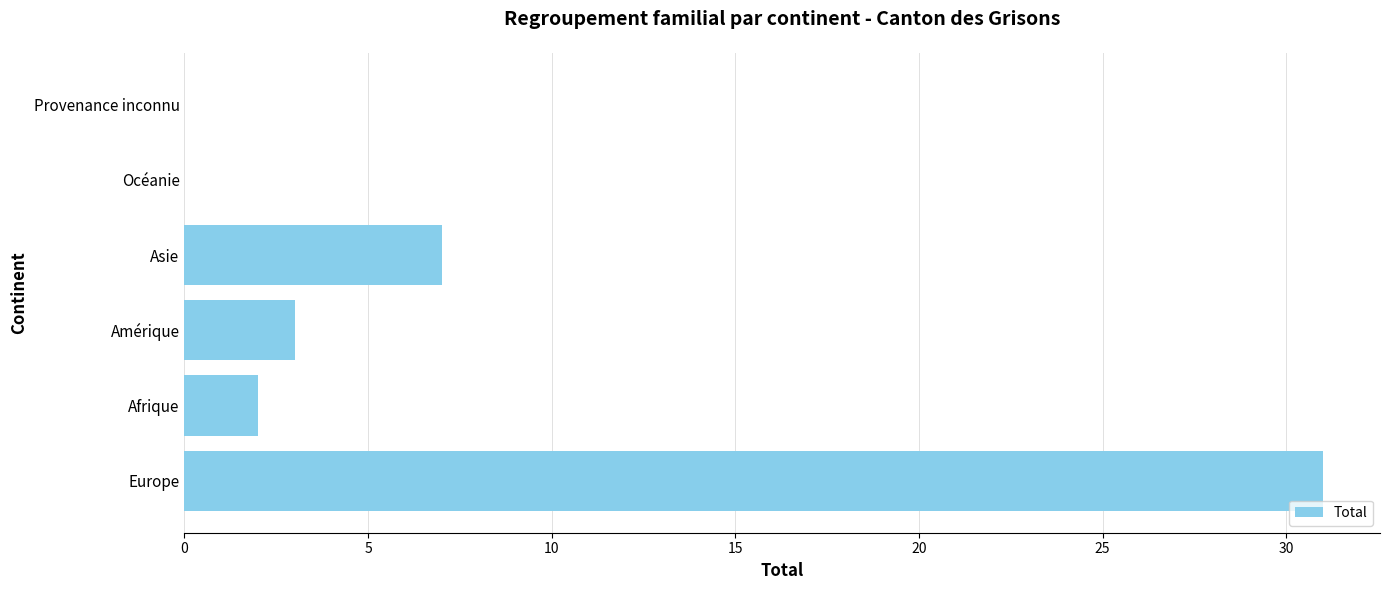

The value at Afrique is 2. True or false?

True